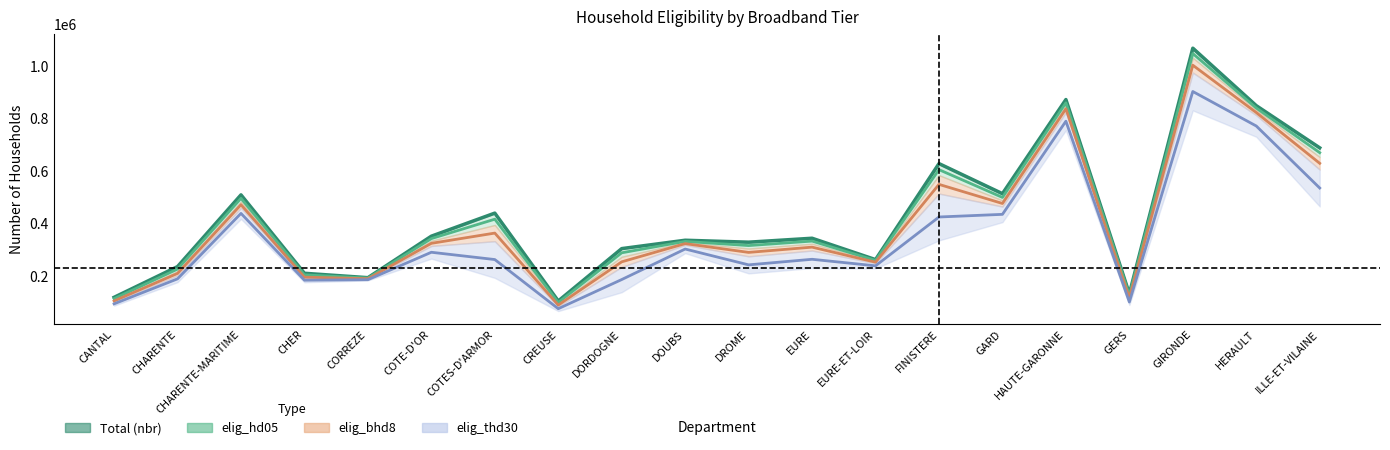

What is the label of the 7th point from the right?

FINISTERE